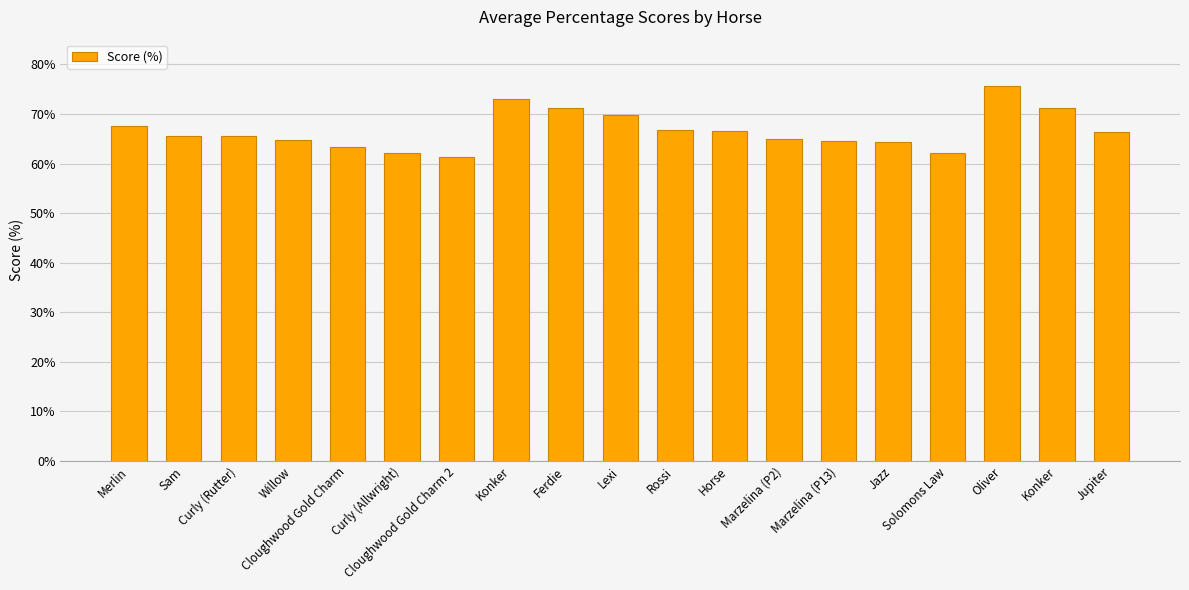

True or false: the data shows 119.0 at Rossi.

False